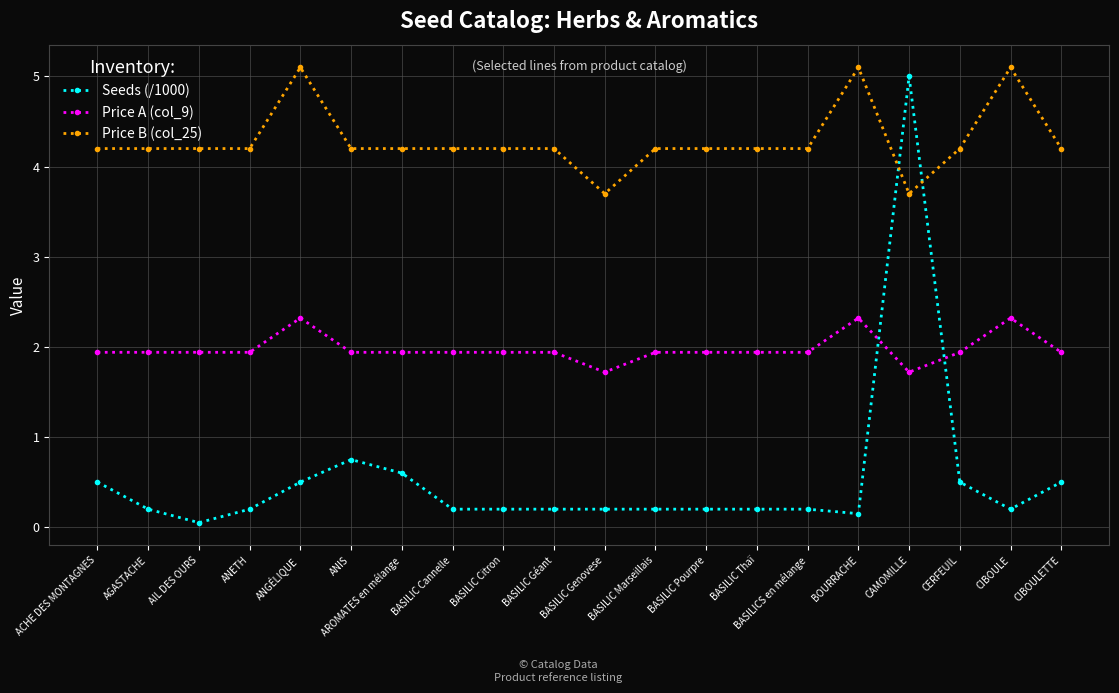

How many intersections are there between Price A (col_9) and Seeds (/1000)?

2